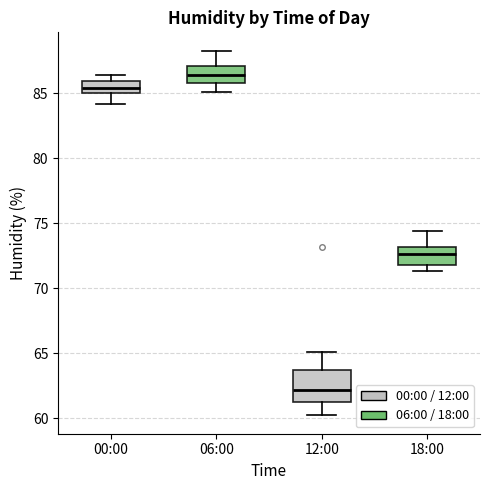

Reading left to right, read every box against the y-axis: the position of its median line, the range the box covers, and the ends of its whiskers. The values are not printed on the chart, so give them approximately, as read against the axis.

00:00: median 85.5, box 85.0 to 86.0, whiskers 84.0 to 86.5
06:00: median 86.5, box 86.0 to 87.0, whiskers 85.0 to 88.5
12:00: median 62.0, box 61.5 to 63.5, whiskers 60.0 to 65.0
18:00: median 72.5, box 72.0 to 73.0, whiskers 71.5 to 74.5